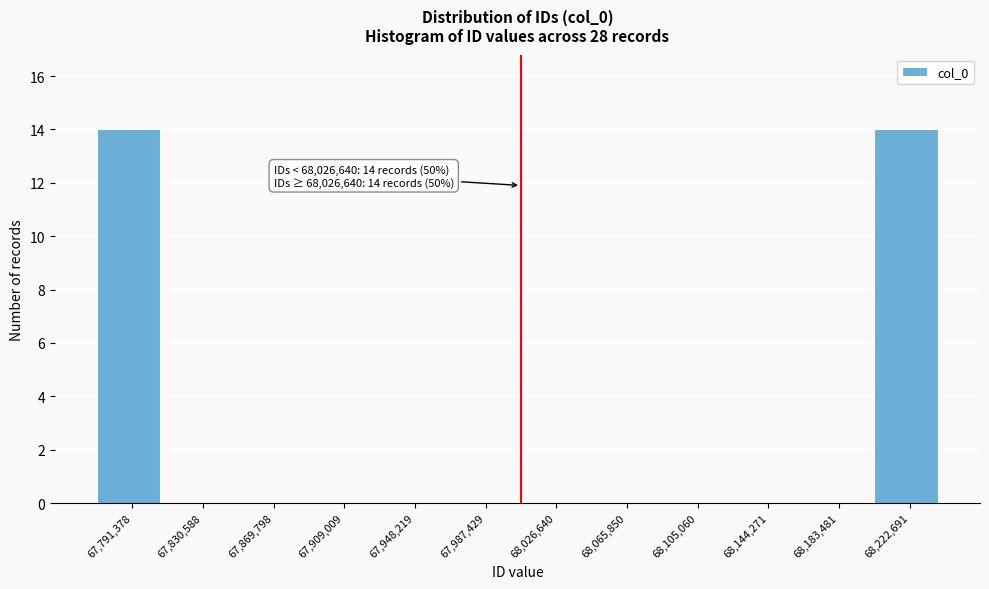

Reading left to right, transcribe all the data shown in this chart.

67,791,378=14	67,830,588=0	67,869,798=0	67,909,009=0	67,948,219=0	67,987,429=0	68,026,640=0	68,065,850=0	68,105,060=0	68,144,271=0	68,183,481=0	68,222,691=14